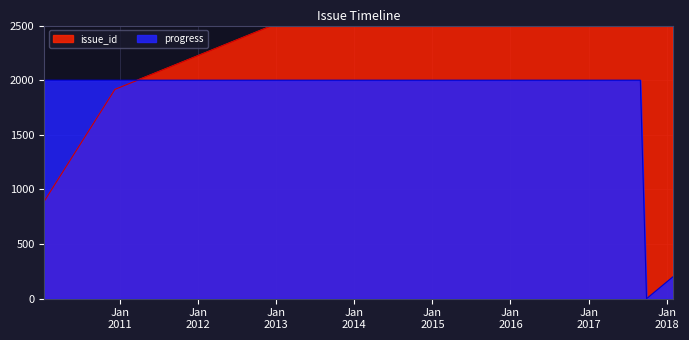

What is the label of the 2nd point from the right?

2017/09/28